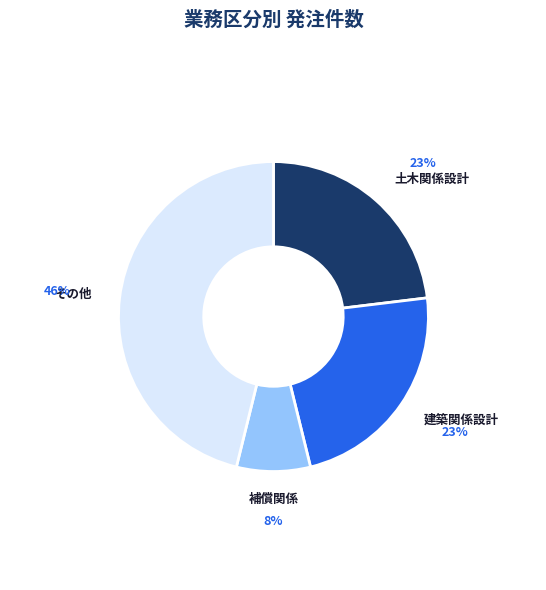

The その他 slice represents 46% of the pie. True or false?

True